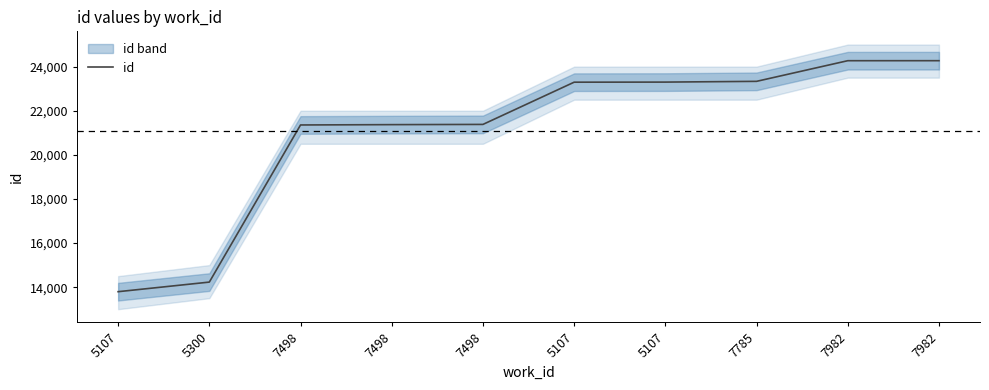

Is it true that the value at 7498 is 10874?

False